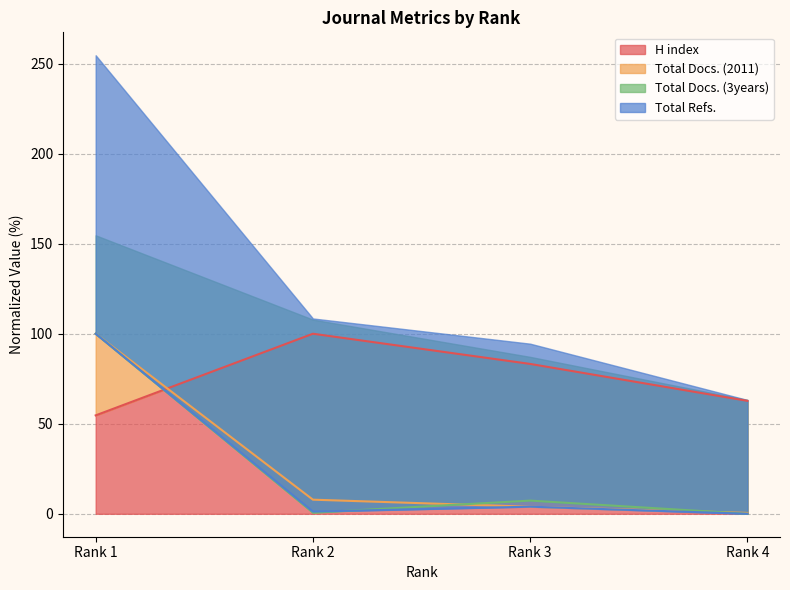

Between Rank 2 and Rank 3, which series saw the biggest shift?

H index